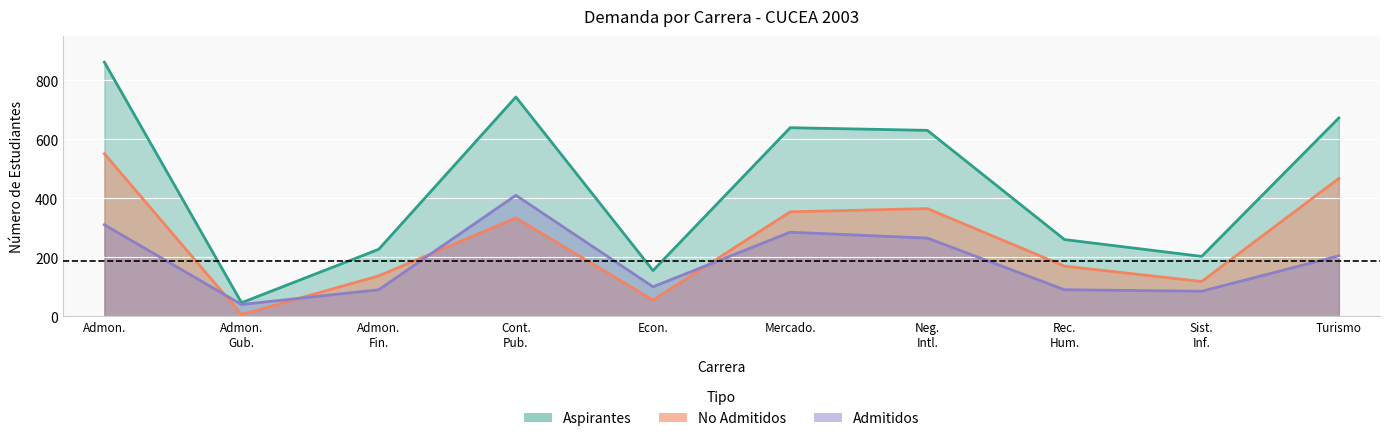

How many categories are shown in the chart?

10